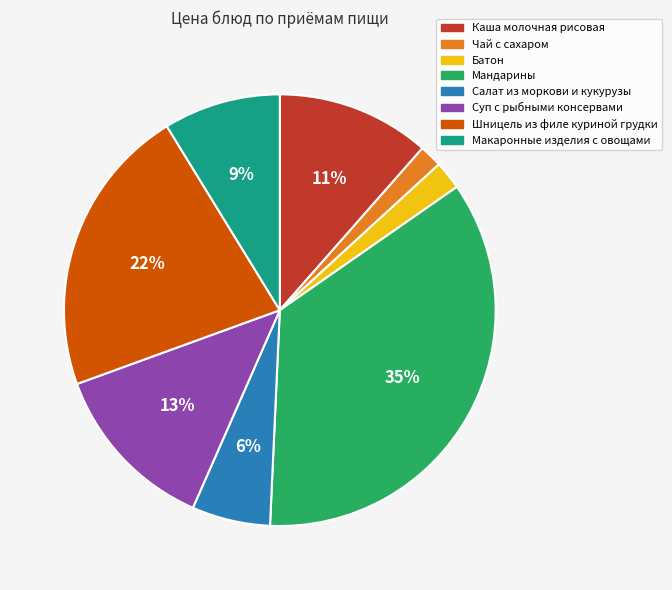

To the nearest percent, what percentage of the pie is Каша молочная рисовая?

11%